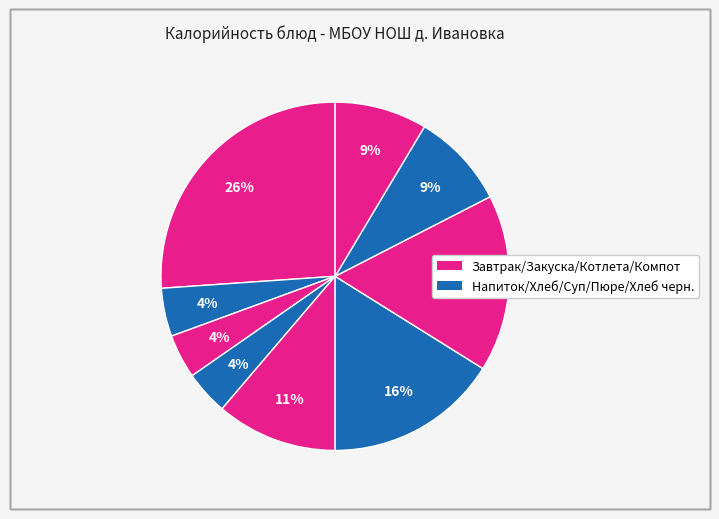

How many segments does this pie chart have?

9